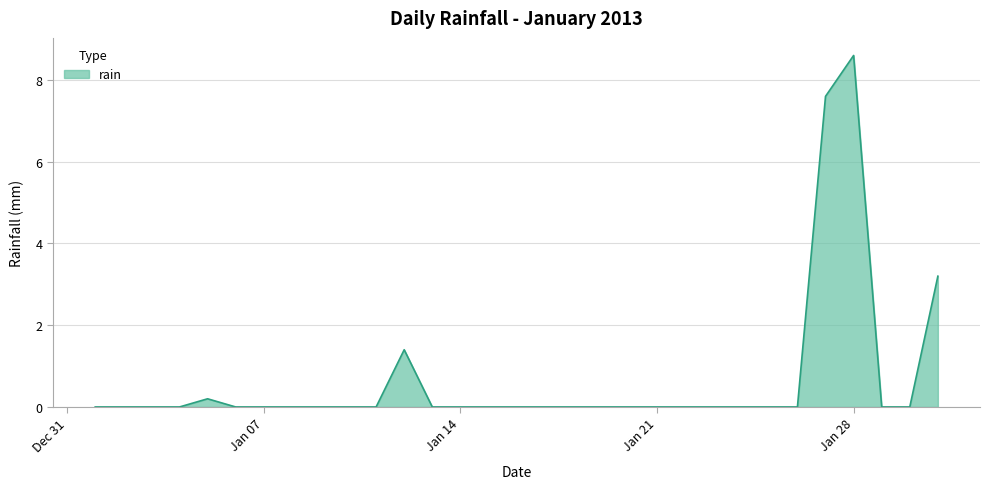

Reading left to right, what are all the values shown in this chart?

0.0	0.0	0.0	0.0	0.2	0.0	0.0	0.0	0.0	0.0	0.0	1.4	0.0	0.0	0.0	0.0	0.0	0.0	0.0	0.0	0.0	0.0	0.0	0.0	0.0	0.0	7.6	8.6	0.0	0.0	3.2